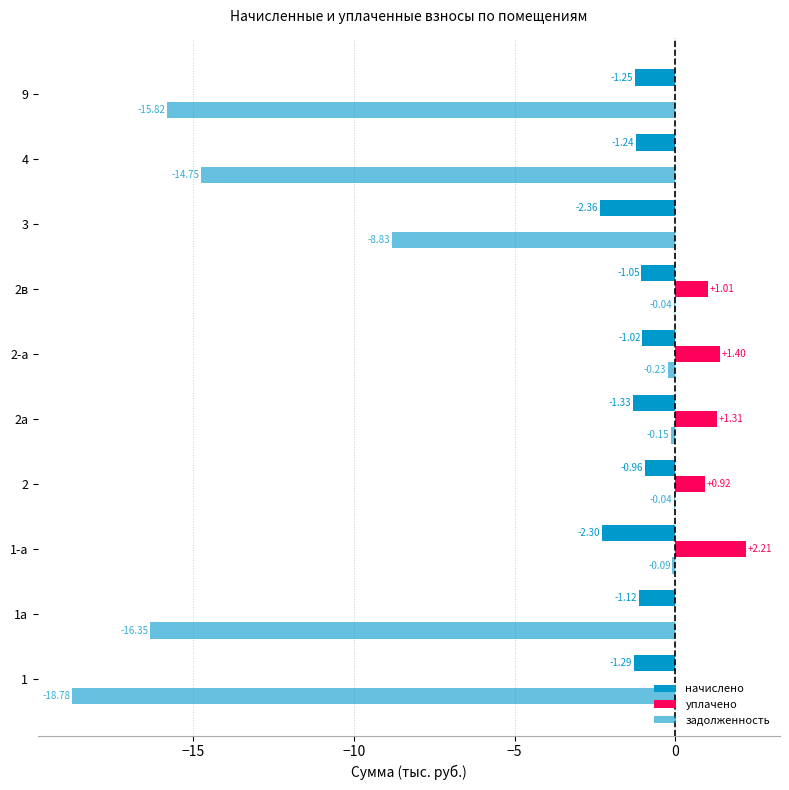

How many values in the уплачено series exceed 0?

5